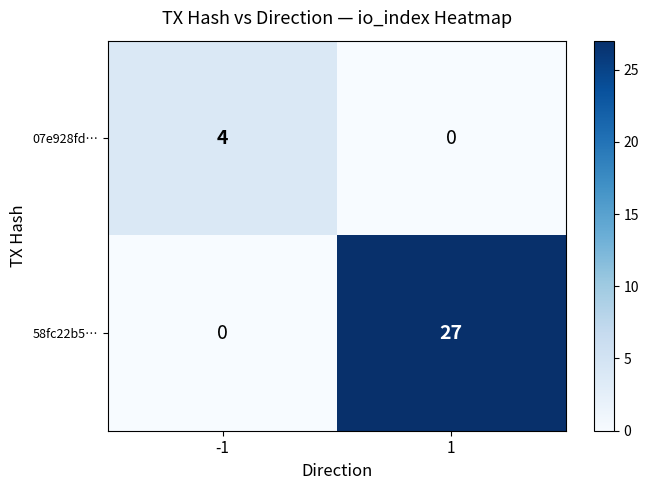

Which series has the largest range (max minus min)?

58fc22b5…